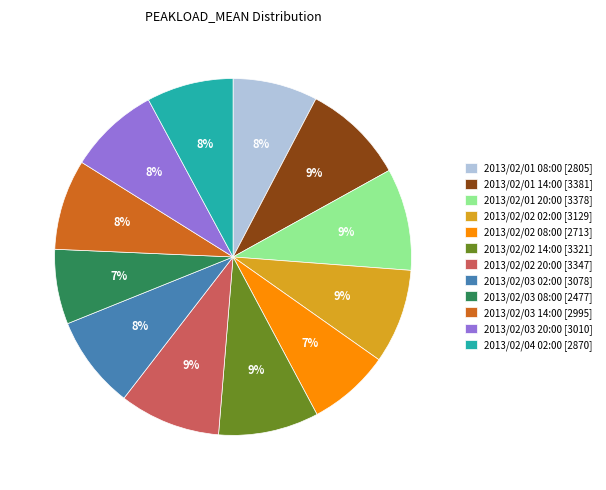

Approximately how many times larger is the value at 2013/02/03 08:00 [2477] compared to 2013/02/04 02:00 [2870]?

0.9